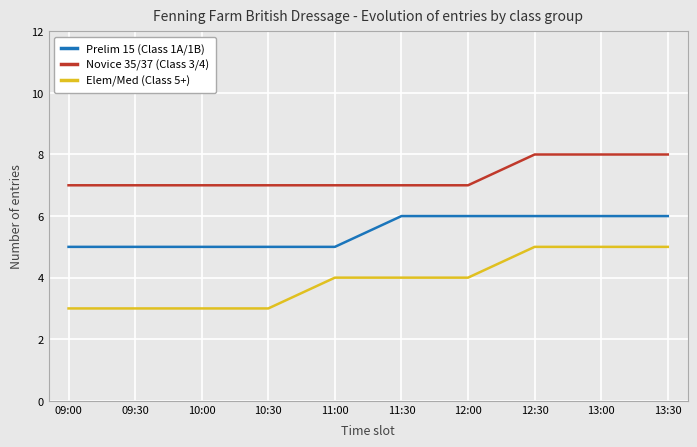

Rank the series by their average value, from highest to lowest.

Novice 35/37 (Class 3/4), Prelim 15 (Class 1A/1B), Elem/Med (Class 5+)